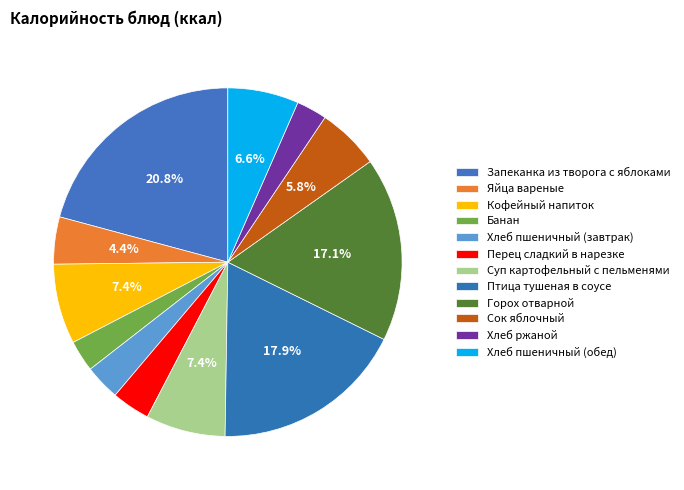

Is Банан the majority of the pie?

No